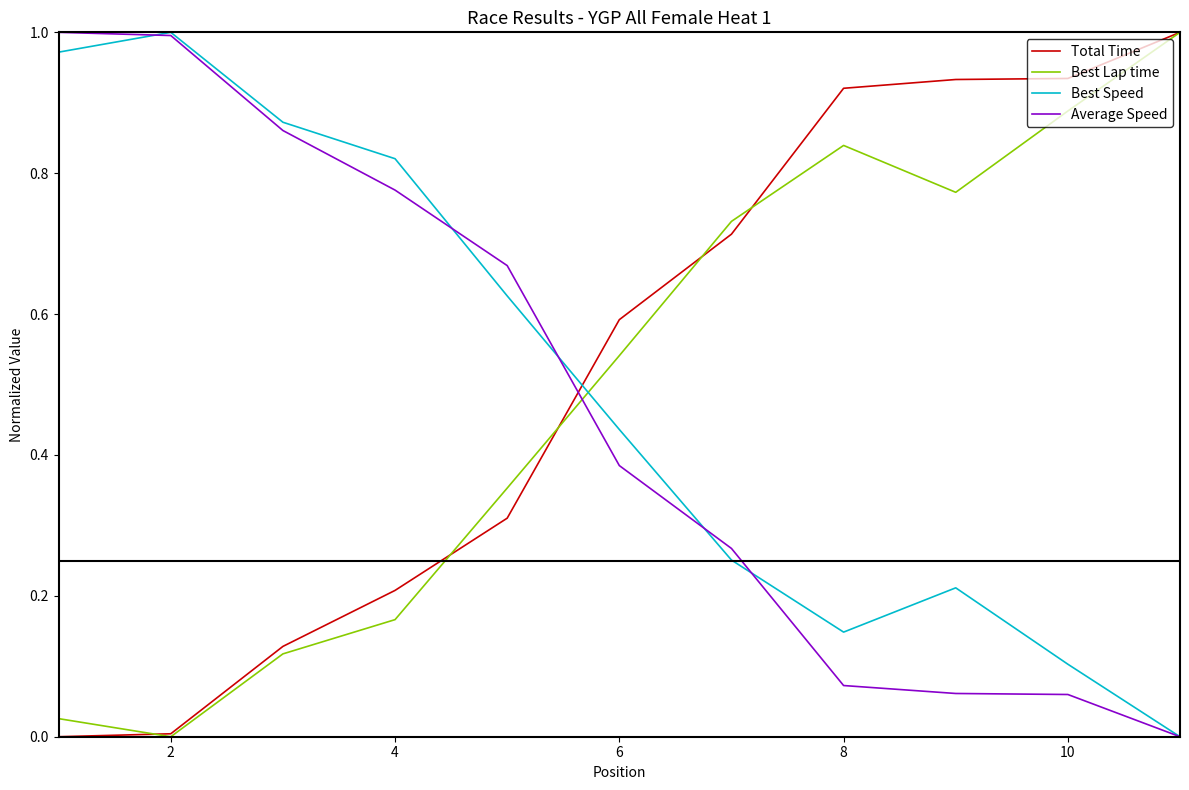

How many times do Best Speed and Total Time cross each other?

1